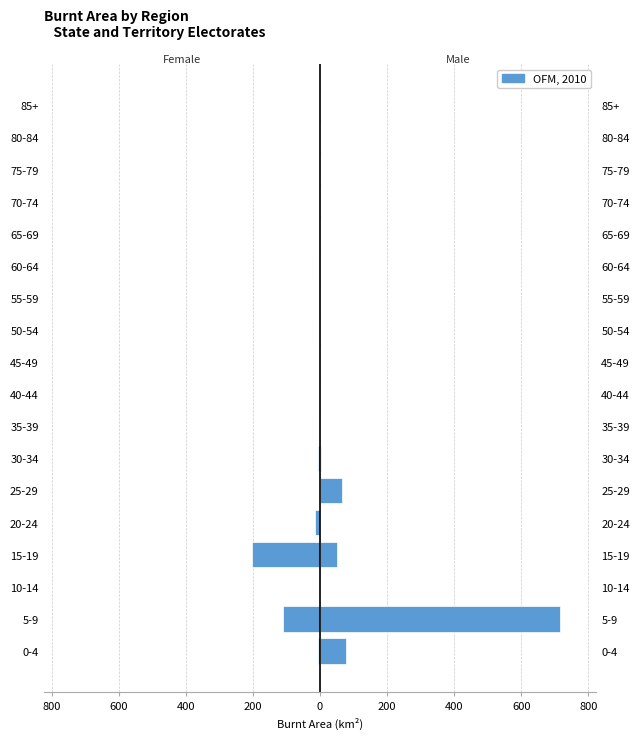

Are the bars grouped side by side (vs. stacked)?

No